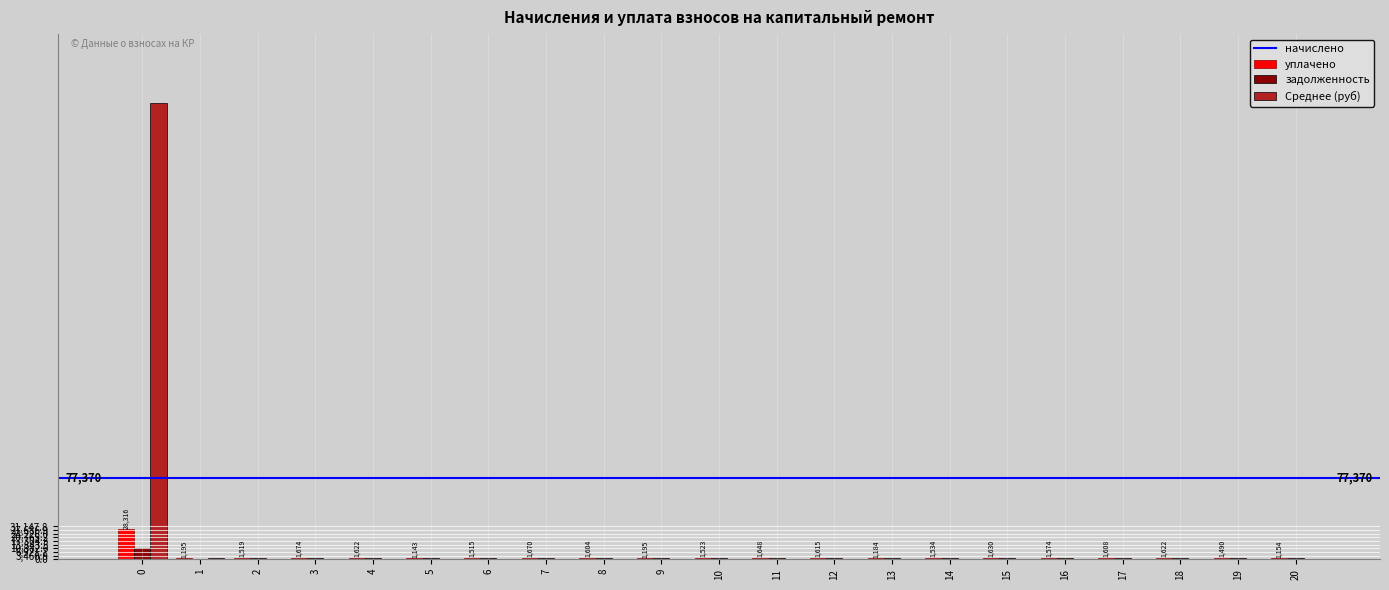

What is the maximum value shown in the chart?

433943.8